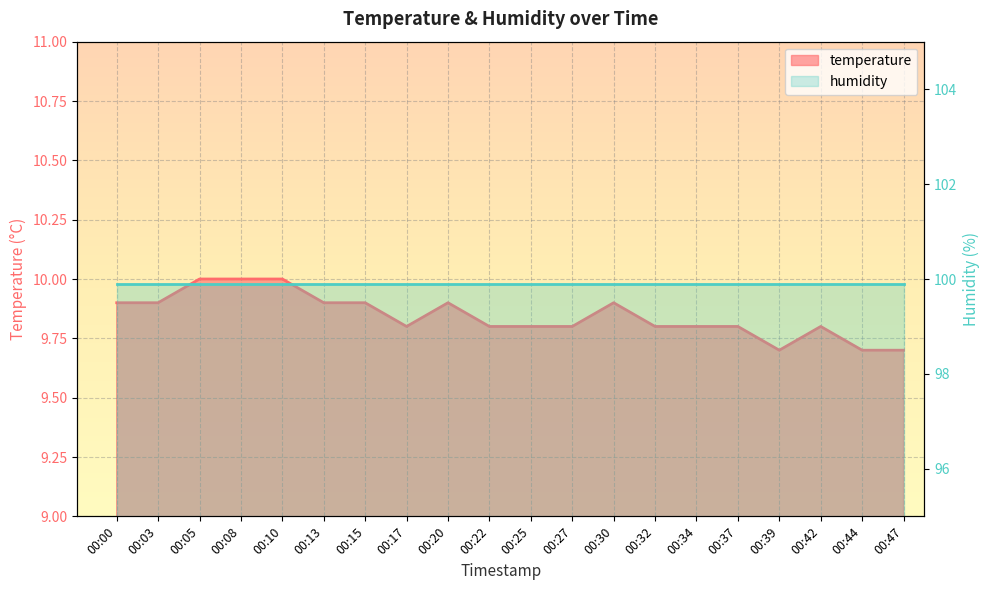

What is the approximate value at 00:44?

9.7